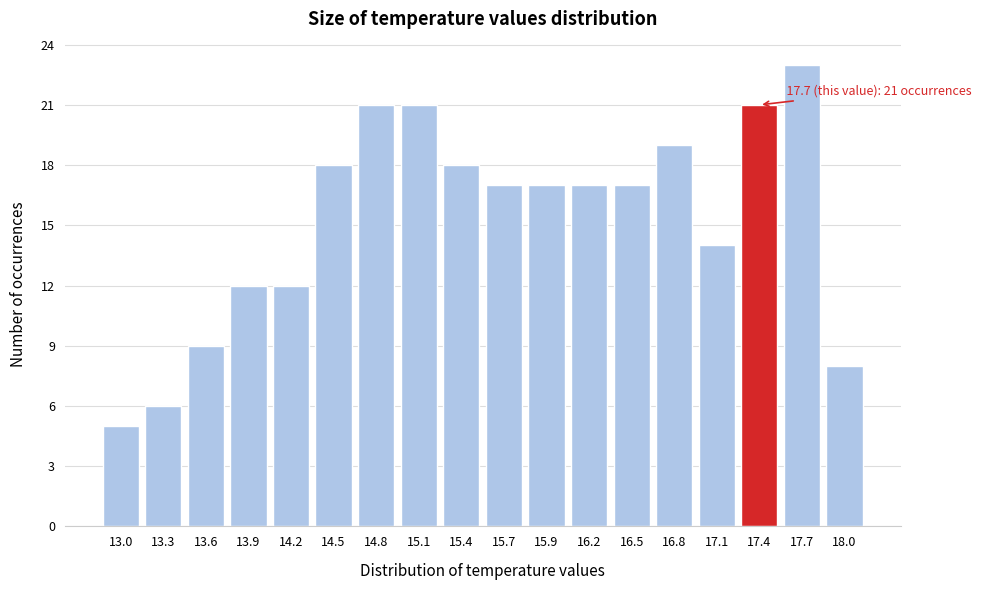

Reading right to left, list all the values displayed in this chart.

18.0=8	17.7=23	17.4=21	17.1=14	16.8=19	16.5=17	16.2=17	15.9=17	15.7=17	15.4=18	15.1=21	14.8=21	14.5=18	14.2=12	13.9=12	13.6=9	13.3=6	13.0=5